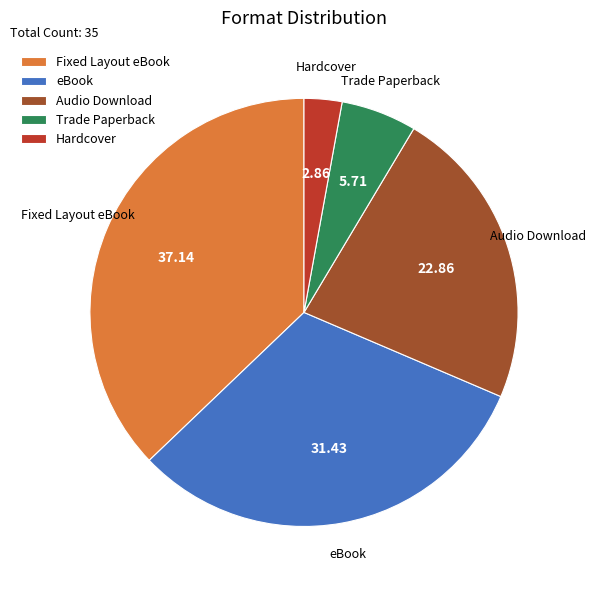

Does any single category account for the majority?

No